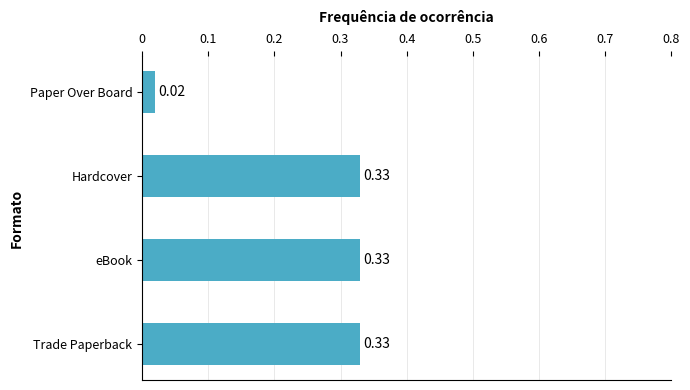

Between Paper Over Board and Hardcover, which is larger?

Hardcover